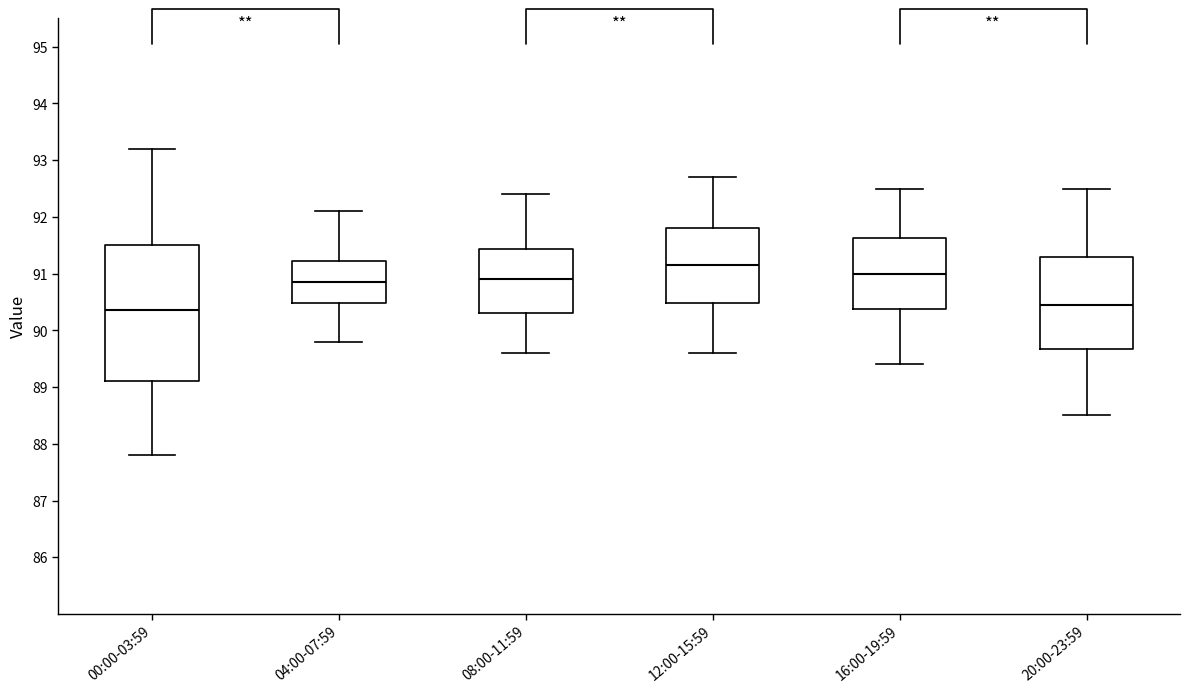

Which box has the highest median line?

12:00-15:59